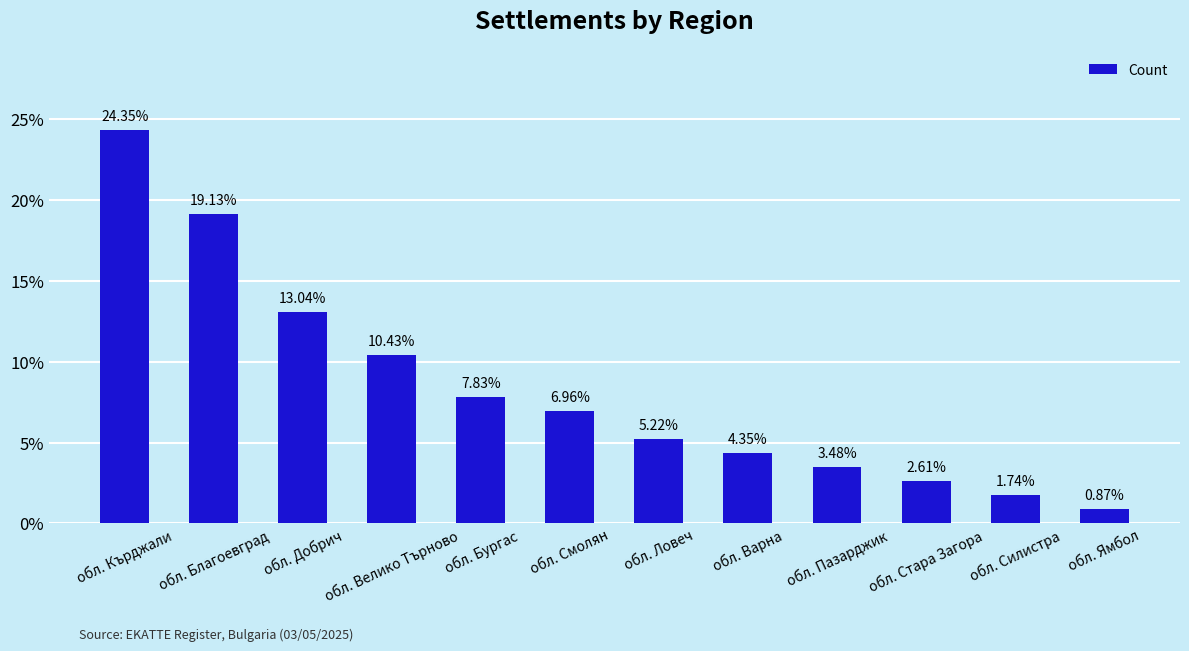

Between обл. Добрич and обл. Благоевград, which is larger?

обл. Благоевград